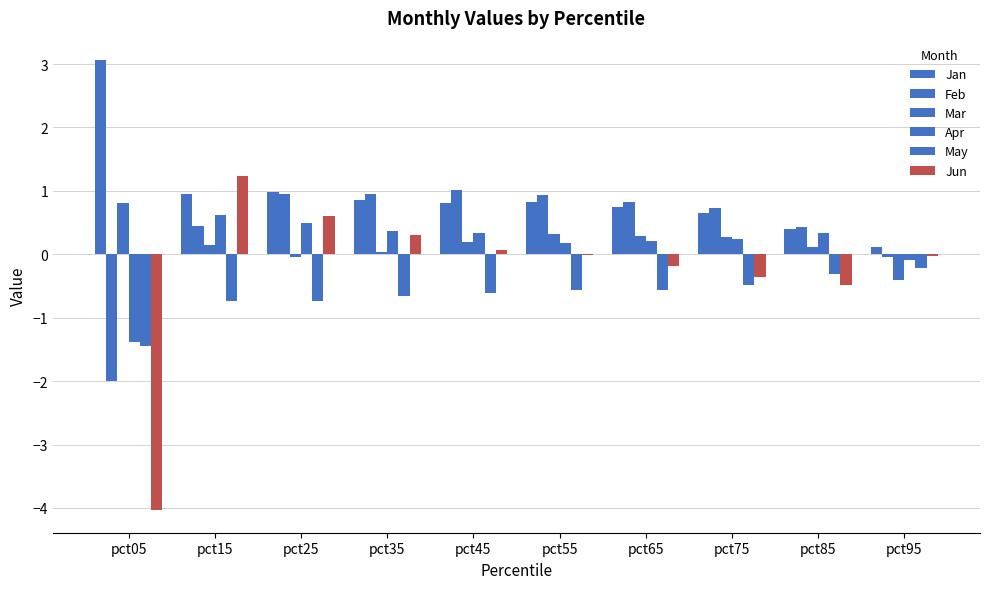

What is the highest value of the Apr series?

0.6